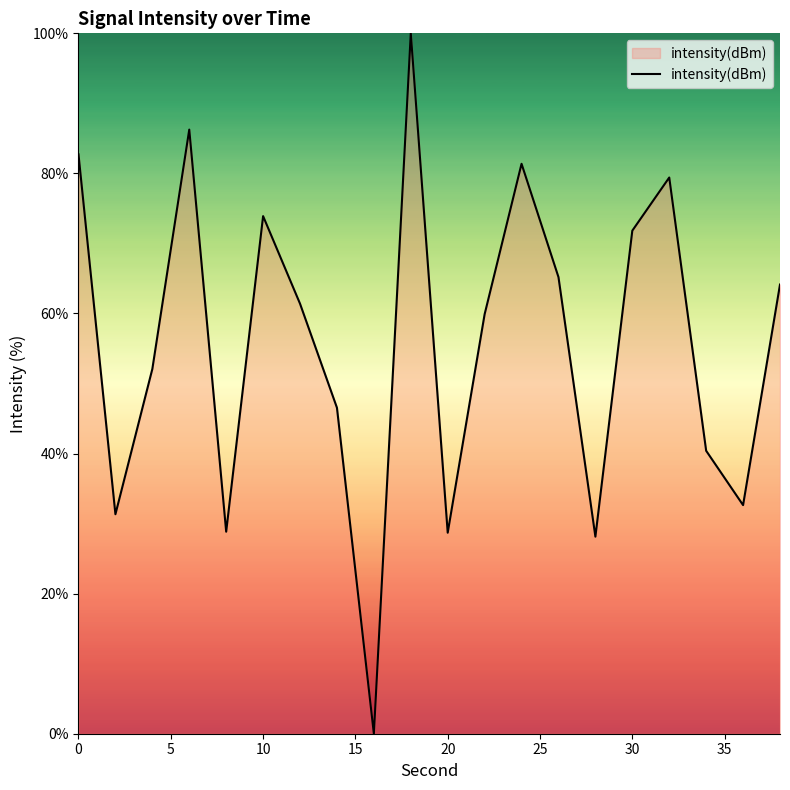

What is the greatest value displayed?

100.0